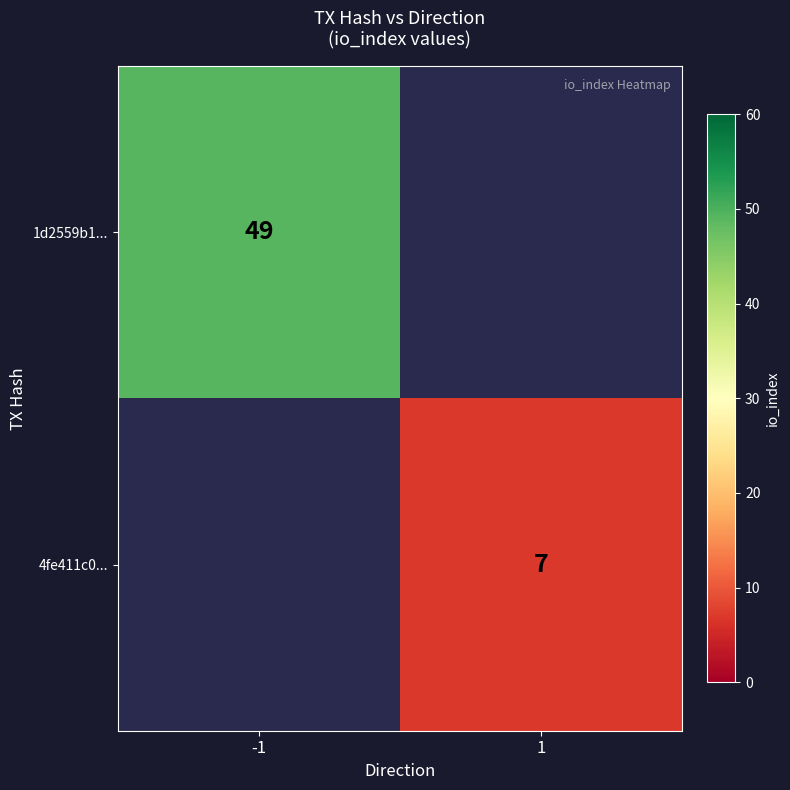

At how many categories does at least one series exceed 33?

1